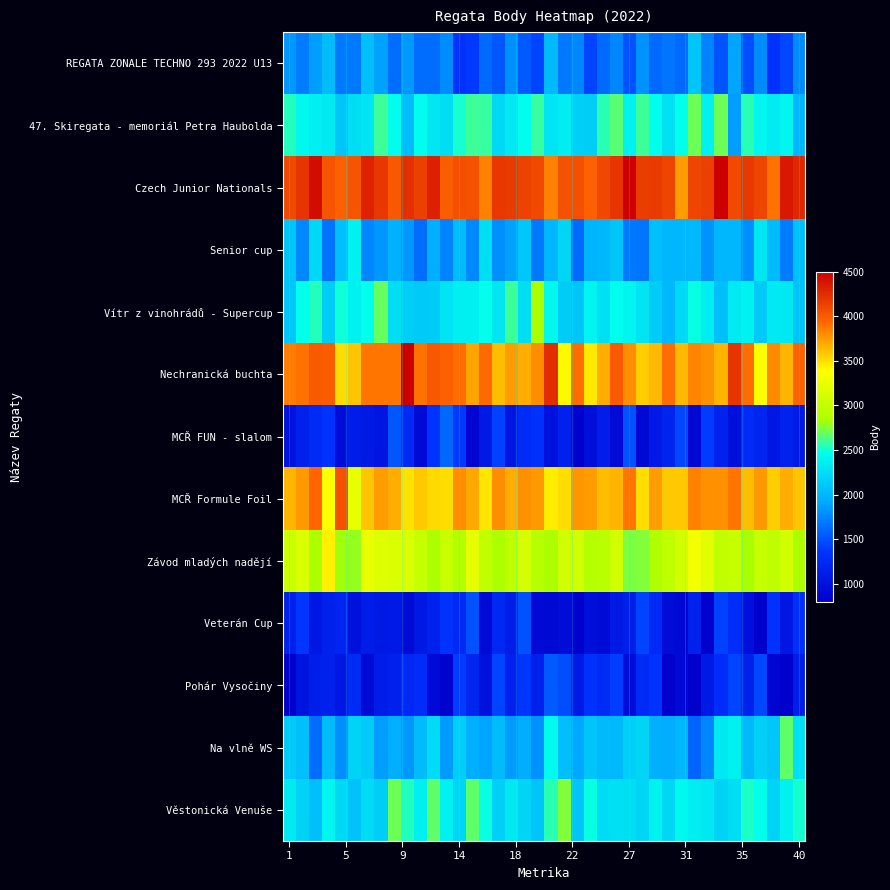

At how many categories does at least one series exceed 2487?

40